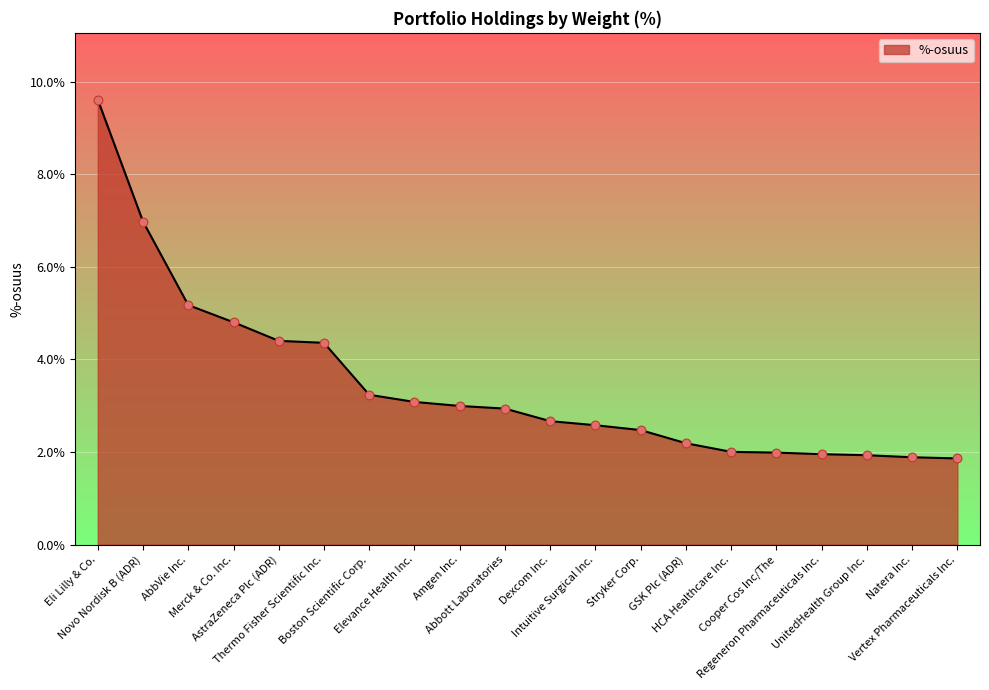

Which has a higher value, GSK Plc (ADR) or Regeneron Pharmaceuticals Inc.?

GSK Plc (ADR)